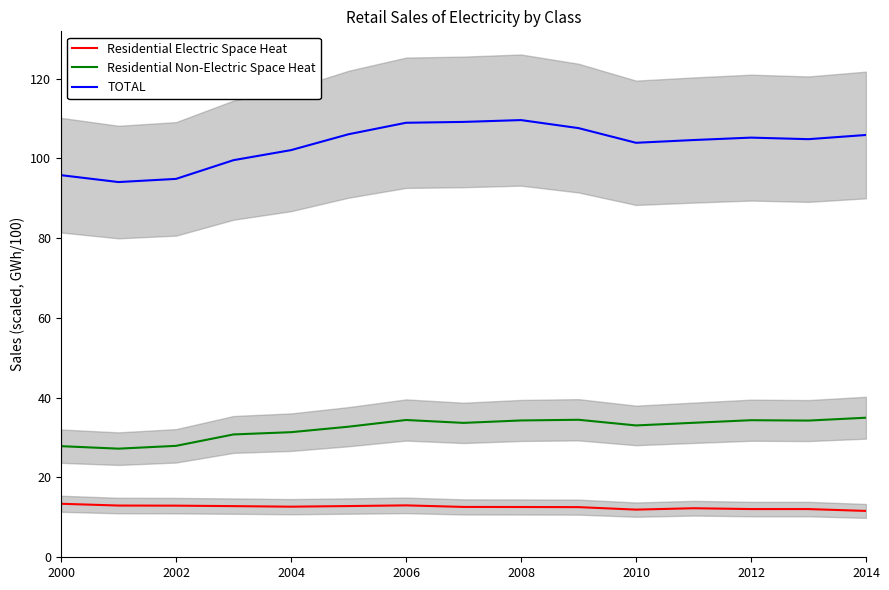

What is the sum of the Residential Electric Space Heat values at 2010 and 2008?

24.5